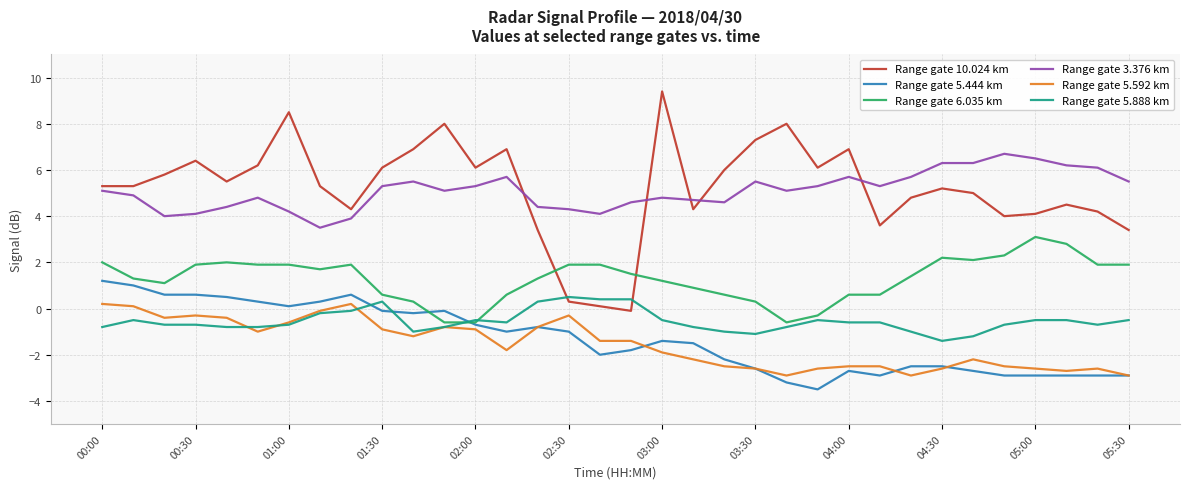

True or false: Range gate 10.024 km and Range gate 3.376 km intersect in this chart.

True